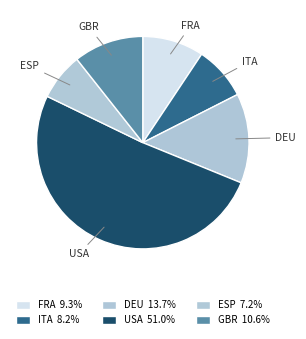

Count the number of slices in the pie.

6